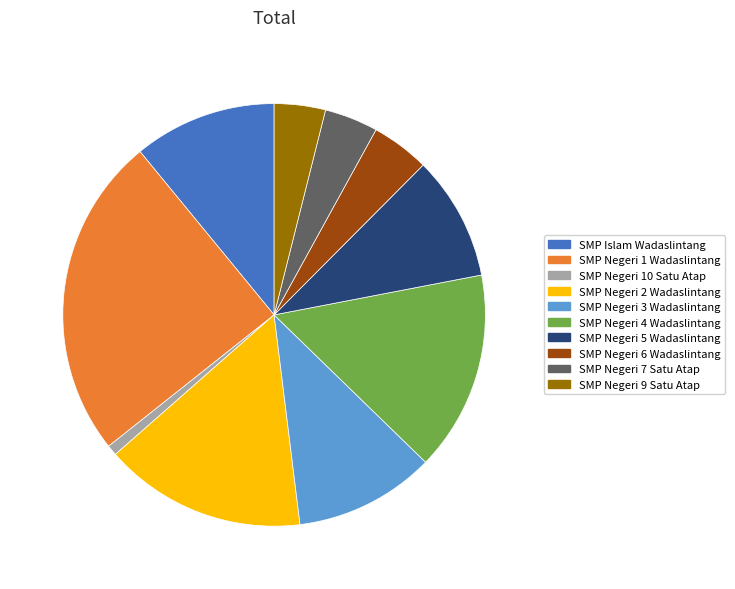

Does any single category account for the majority?

No